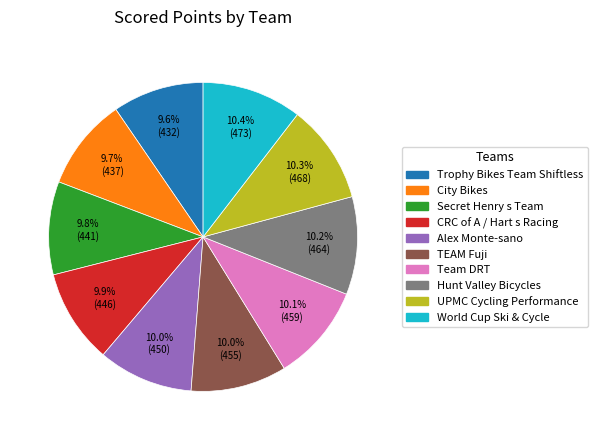

To the nearest percent, what percentage of the pie is Secret Henry s Team?

10%